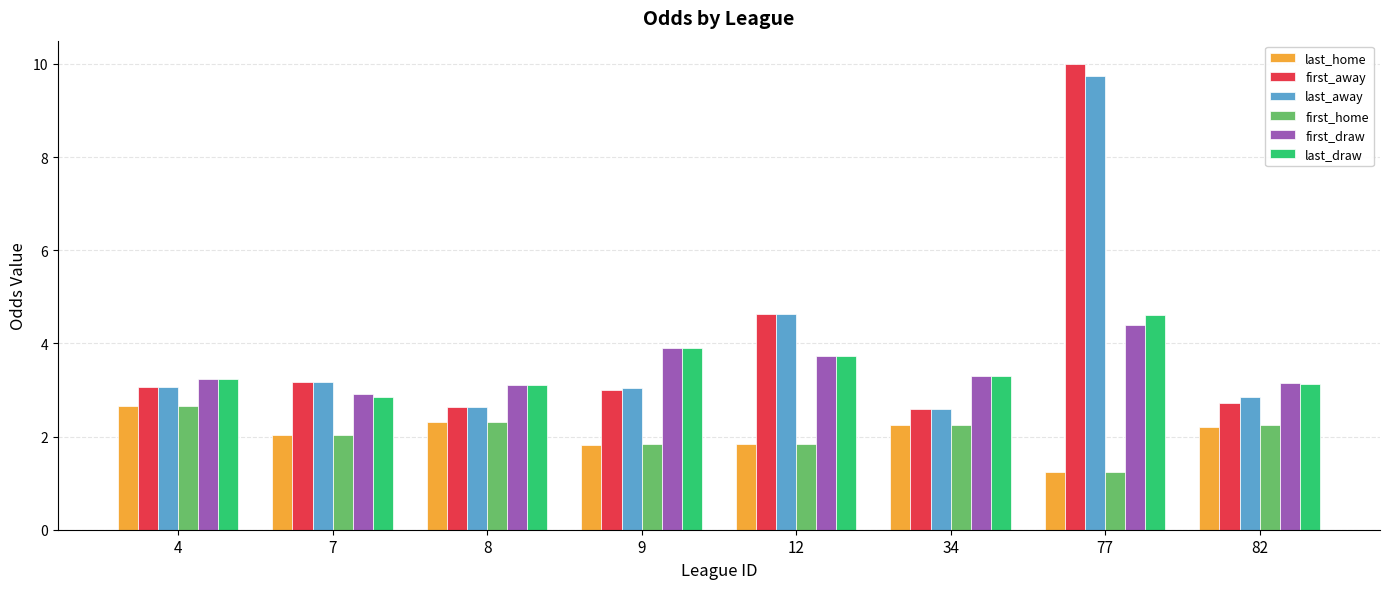

The last_away series shows 0.6 at 34. True or false?

False